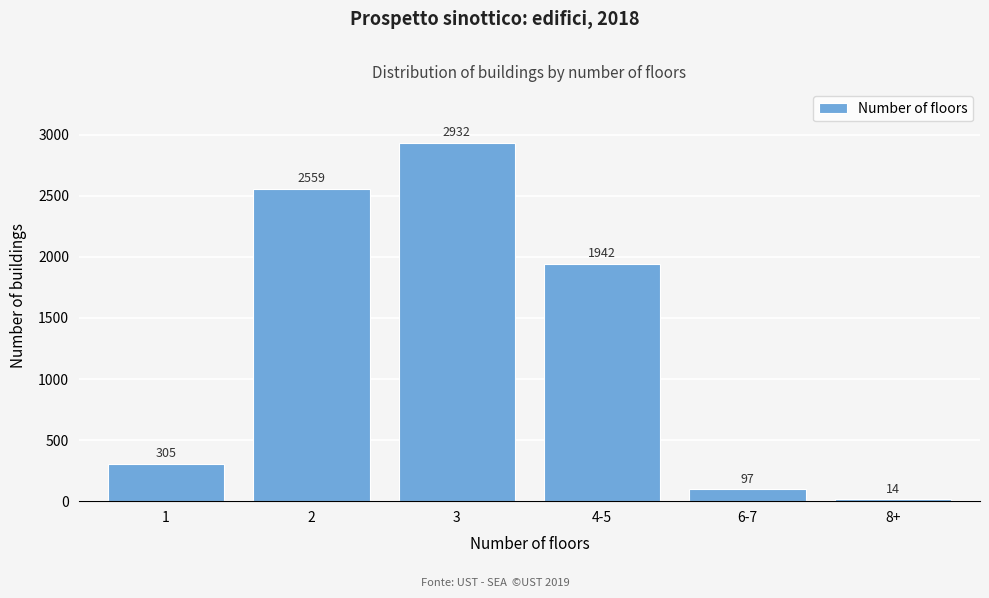

Reading left to right, transcribe all the data shown in this chart.

1=305	2=2559	3=2932	4-5=1942	6-7=97	8+=14